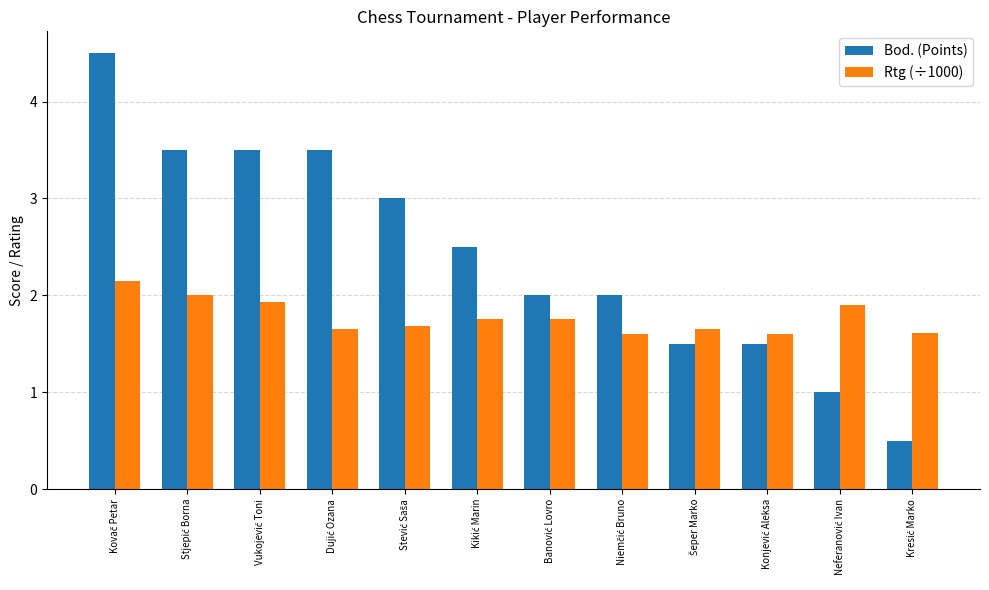

What is the highest value of the Rtg (÷1000) series?

2.1